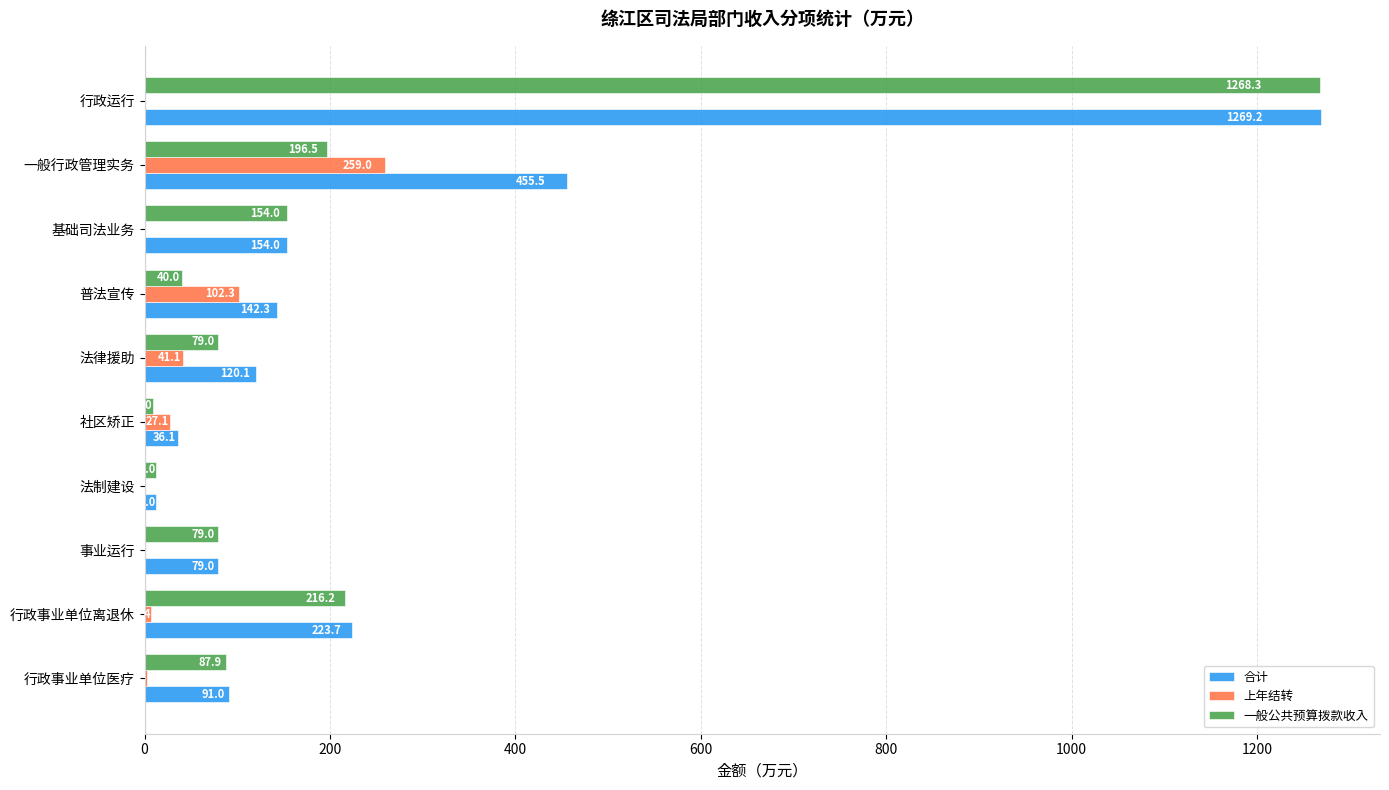

At which category is the sum across all series the highest?

行政运行